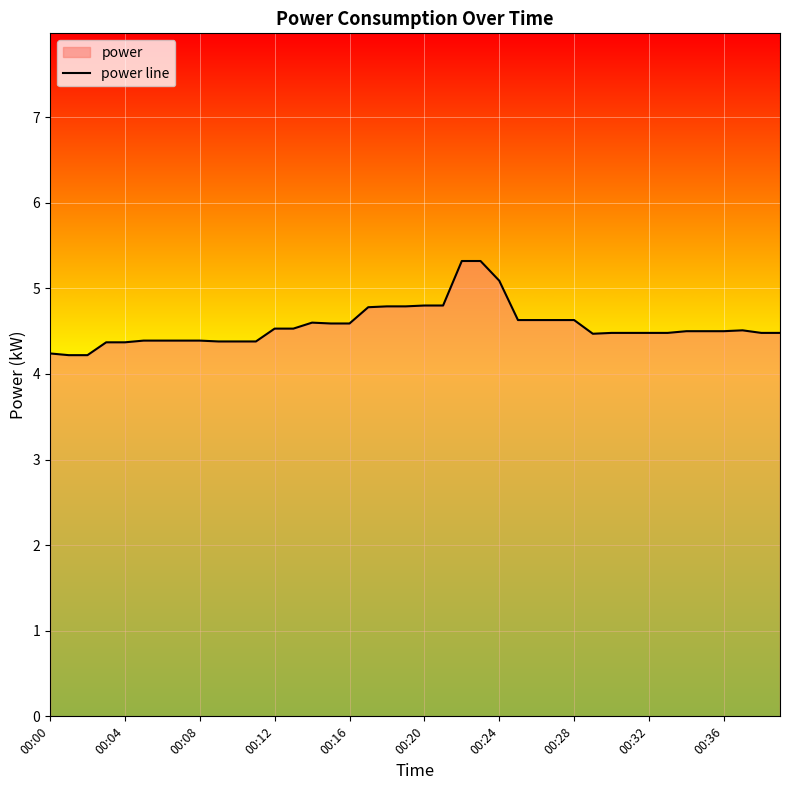

Reading right to left, what are all the values shown in this chart?

4.5	4.5	4.5	4.5	4.5	4.5	4.5	4.5	4.5	4.5	4.5	4.6	4.6	4.6	4.6	5.1	5.3	5.3	4.8	4.8	4.8	4.8	4.8	4.6	4.6	4.6	4.5	4.5	4.4	4.4	4.4	4.4	4.4	4.4	4.4	4.4	4.4	4.2	4.2	4.2